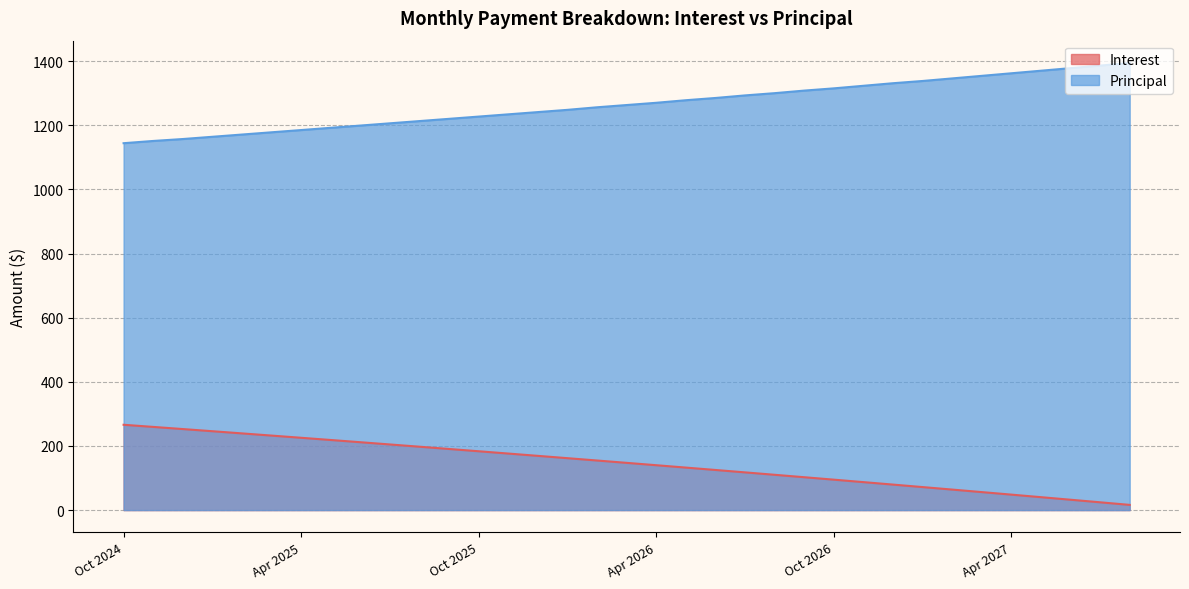

At how many categories does at least one series exceed 1154?

33